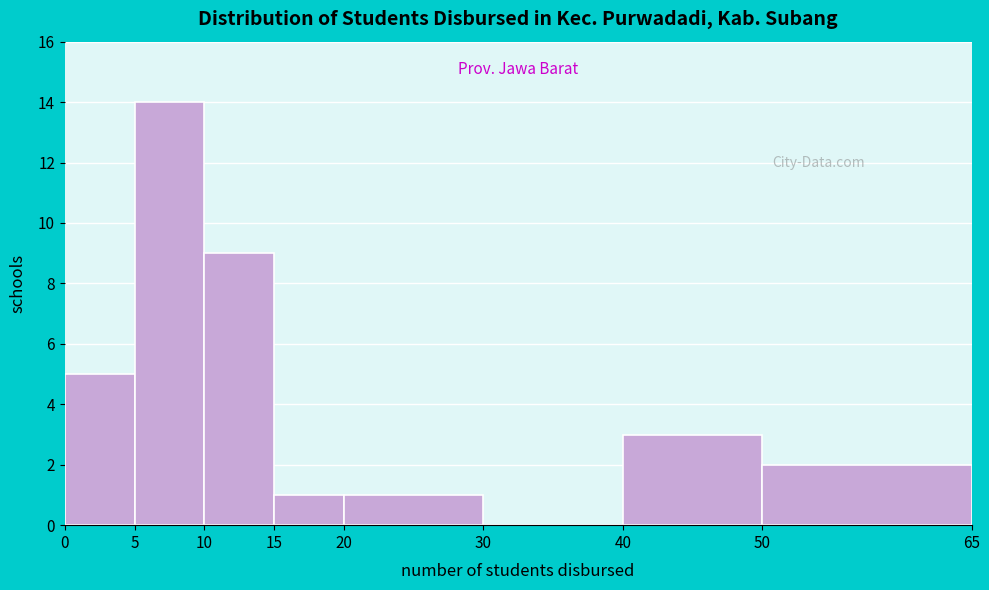

Reading left to right, transcribe this chart: for each bar, give the range it covers on the x-axis and its height. The values are not printed on the chart, so give them approximately, as read against the axis.

0 to 5: 5
5 to 10: 14
10 to 15: 9
15 to 20: 1
20 to 30: 1
30 to 40: 0
40 to 50: 3
50 to 65: 2